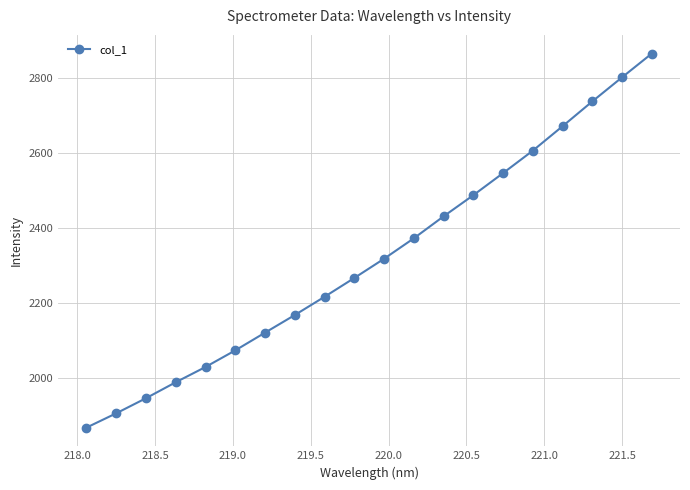

What is the smallest value displayed?

1868.2